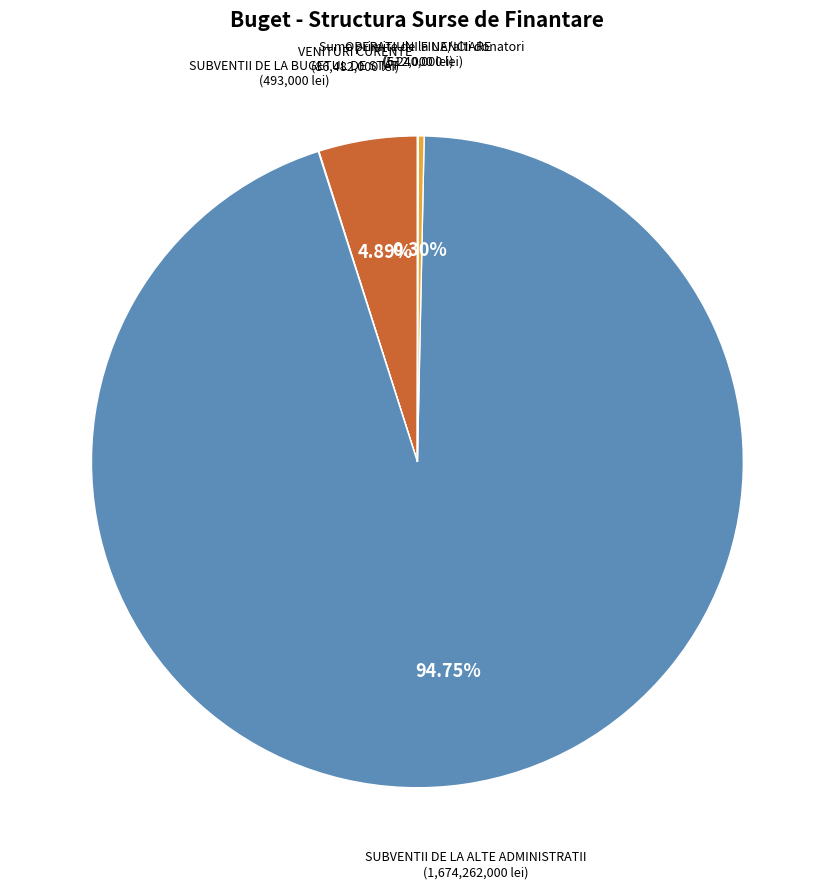

Does any single category account for the majority?

Yes